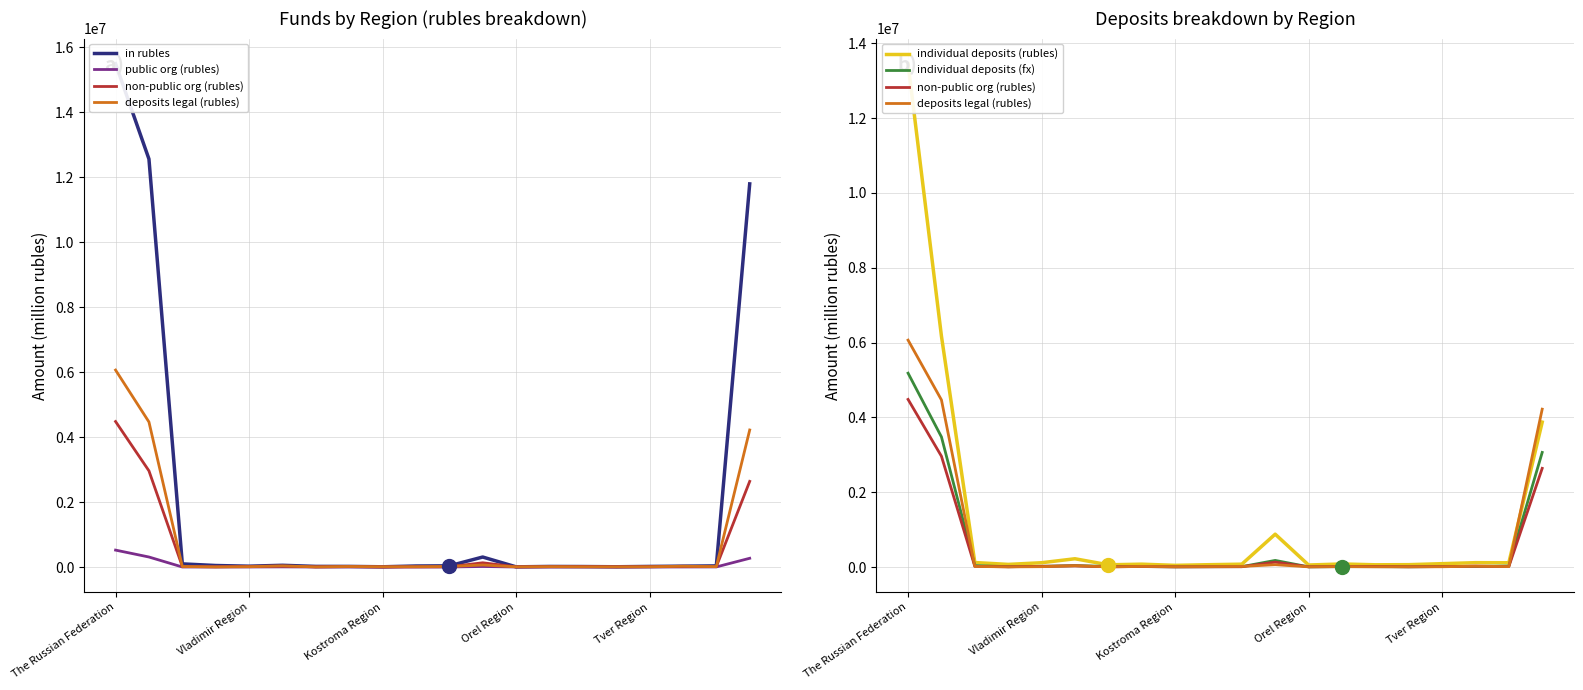

What is the minimum value shown in the chart?

465